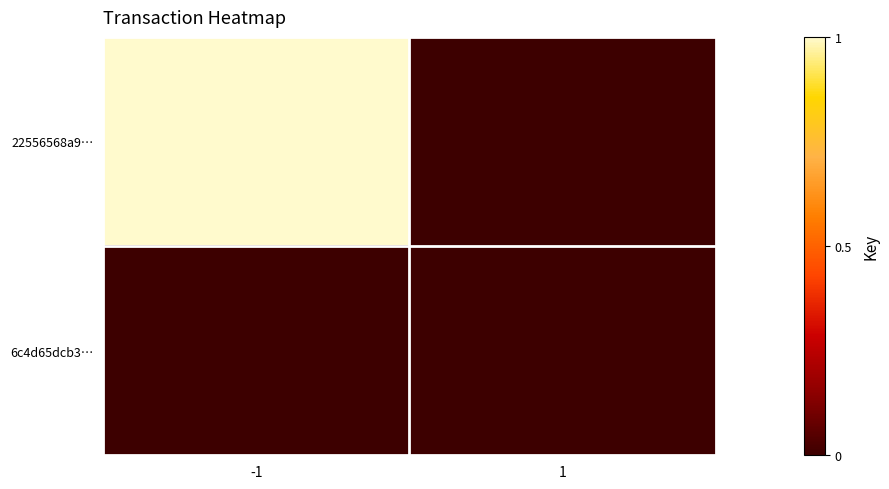

Reading left to right, what are all the values shown in this chart?

22556568a9…: -1=1	1=0
6c4d65dcb3…: -1=0	1=0